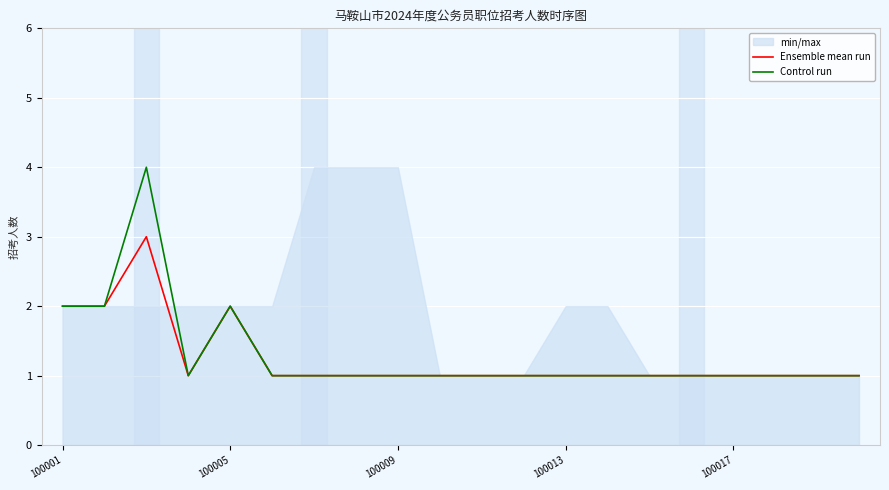

Reading right to left, transcribe all the data shown in this chart.

Ensemble mean run: 1	1	1	1	1	1	1	1	1	1	1	1	1	1	1	2	1	3	2	2
Control run: 1	1	1	1	1	1	1	1	1	1	1	1	1	1	1	2	1	4	2	2